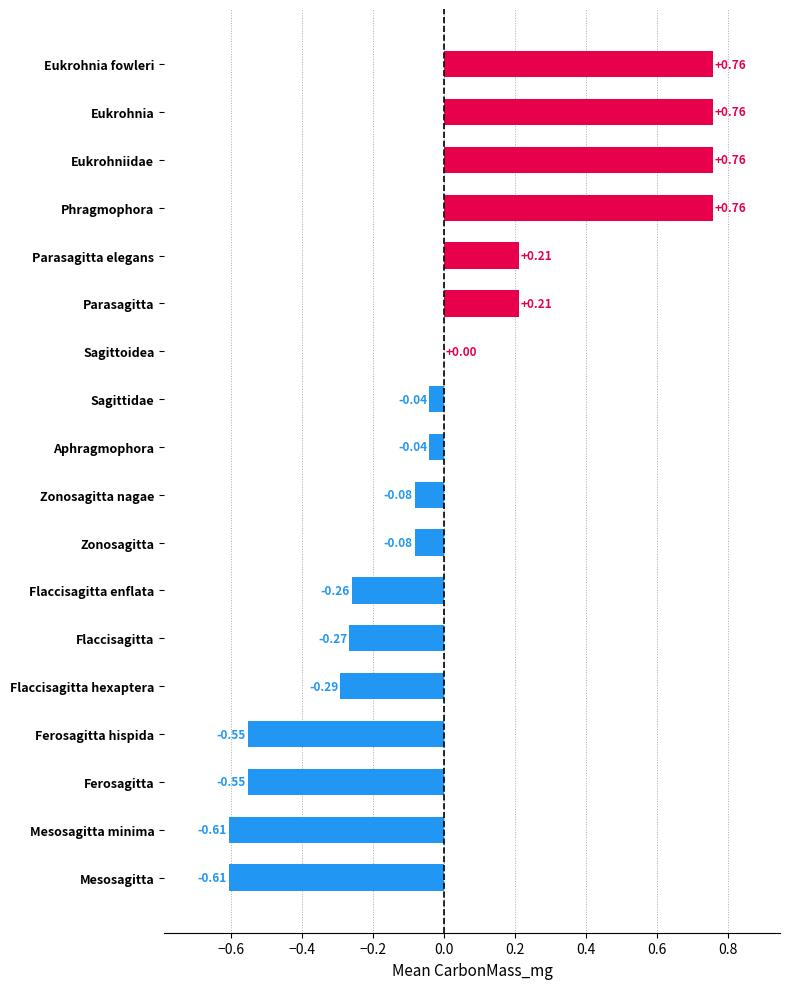

Are the bars horizontal?

Yes